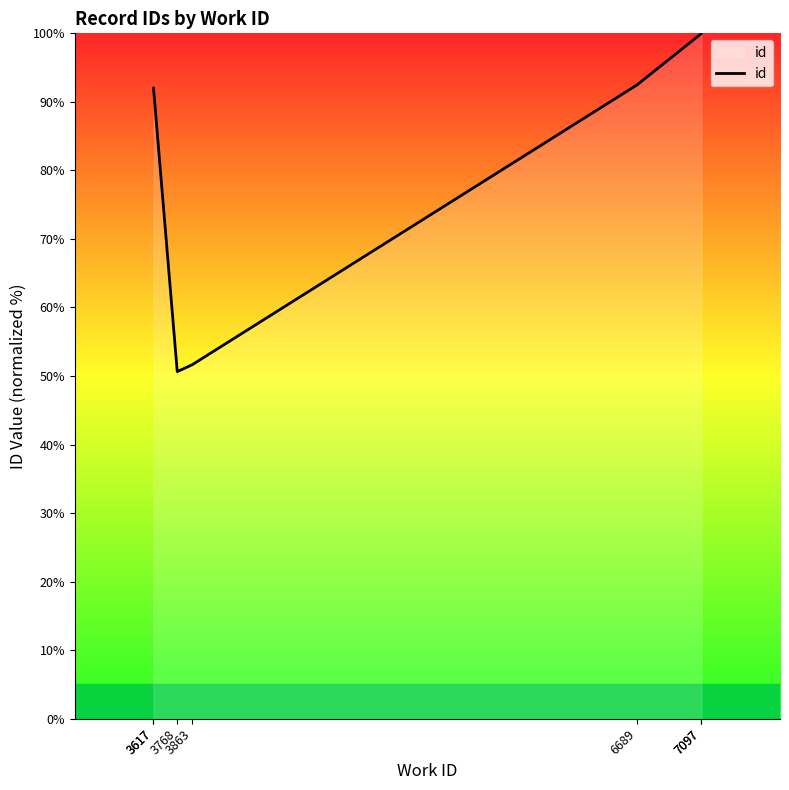

How many lines are shown in the chart?

1